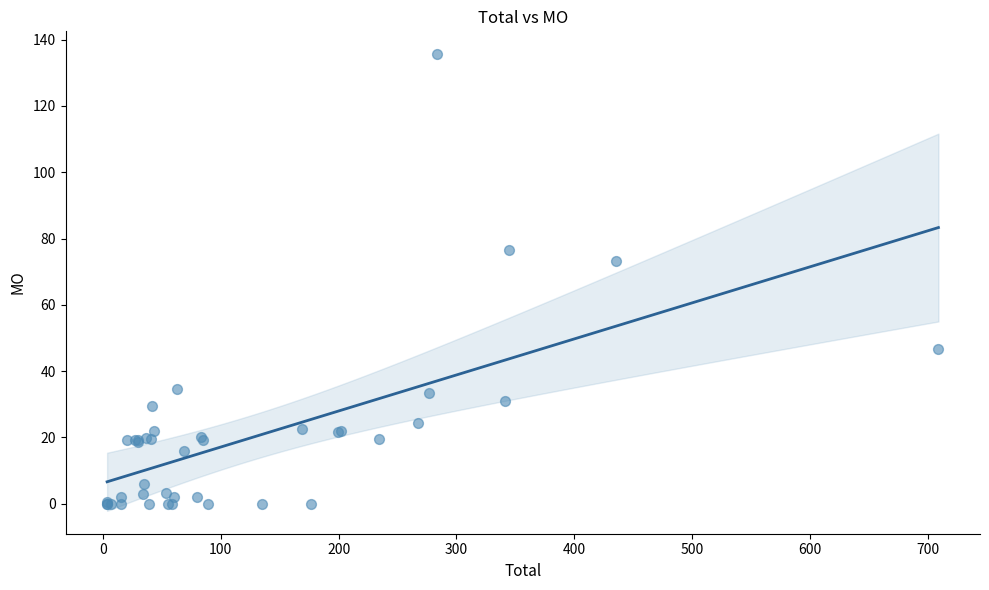

What Y value in the scatter plot is closest to 67?

73.4